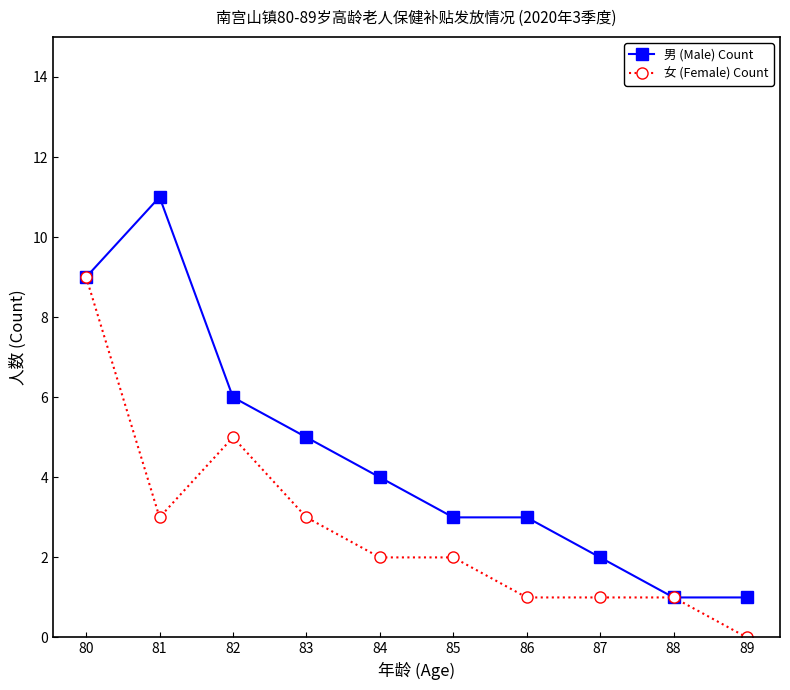

At 85, list the series in order from largest to smallest.

男 (Male) Count, 女 (Female) Count